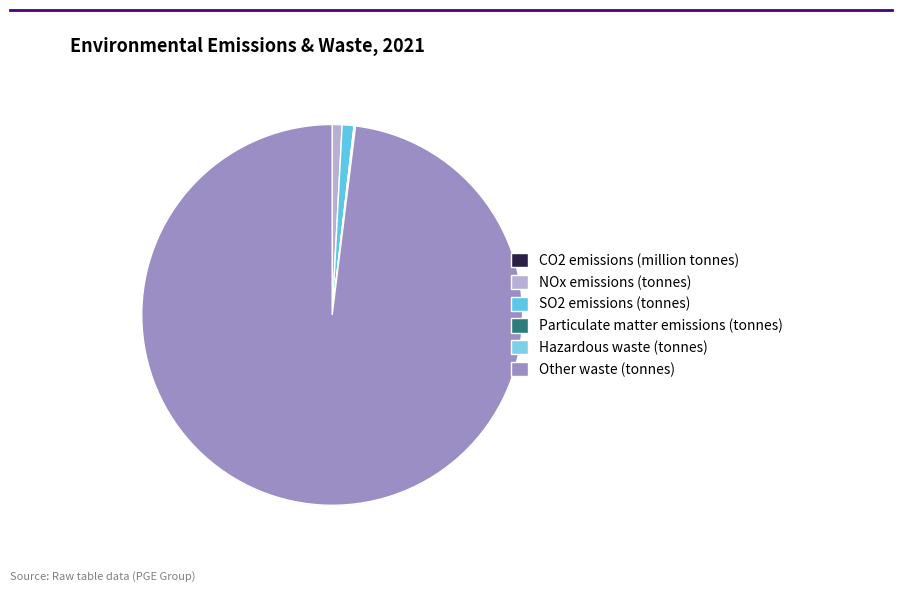

Is there a majority slice in this chart?

Yes